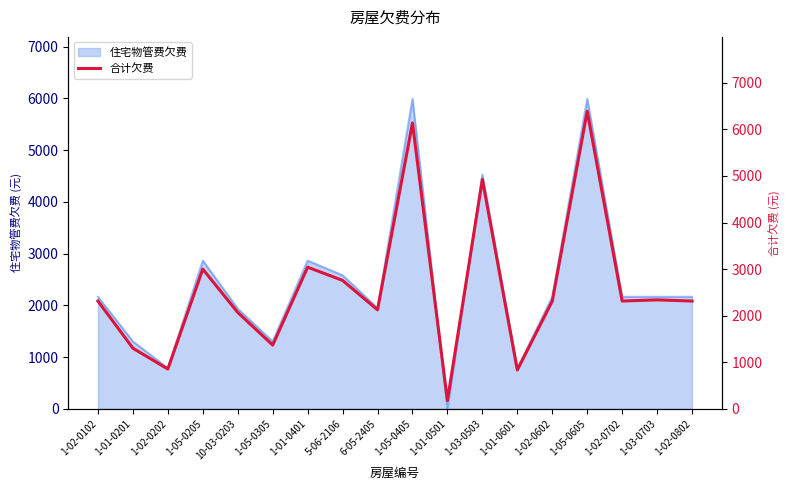

What is the value of the 16th point from the left?

2314.6